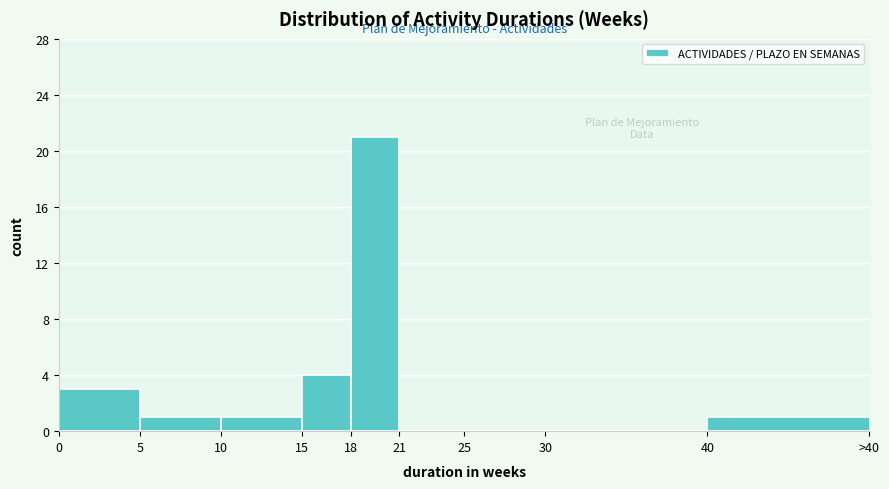

Reading right to left, what are all the values shown in this chart?

40=1	30=0	25=0	21=0	18=21	15=4	10=1	5=1	0=3